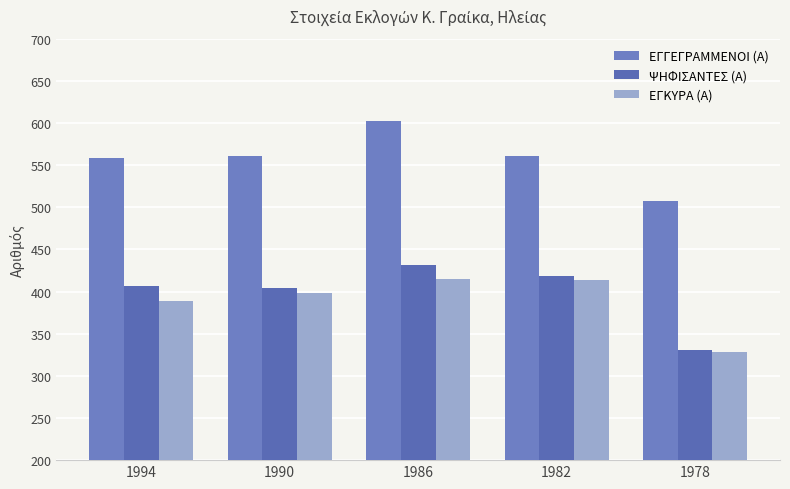

What is the lowest value of the ΨΗΦΙΣΑΝΤΕΣ (Α) series?

331